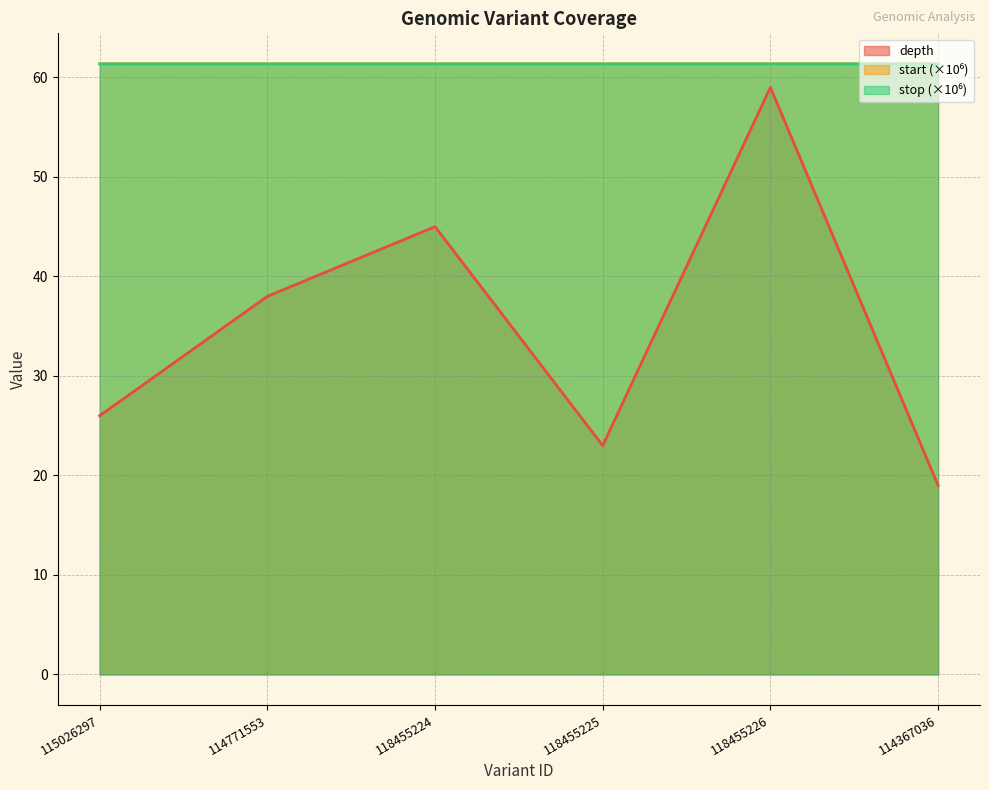

How many lines are shown in the chart?

3